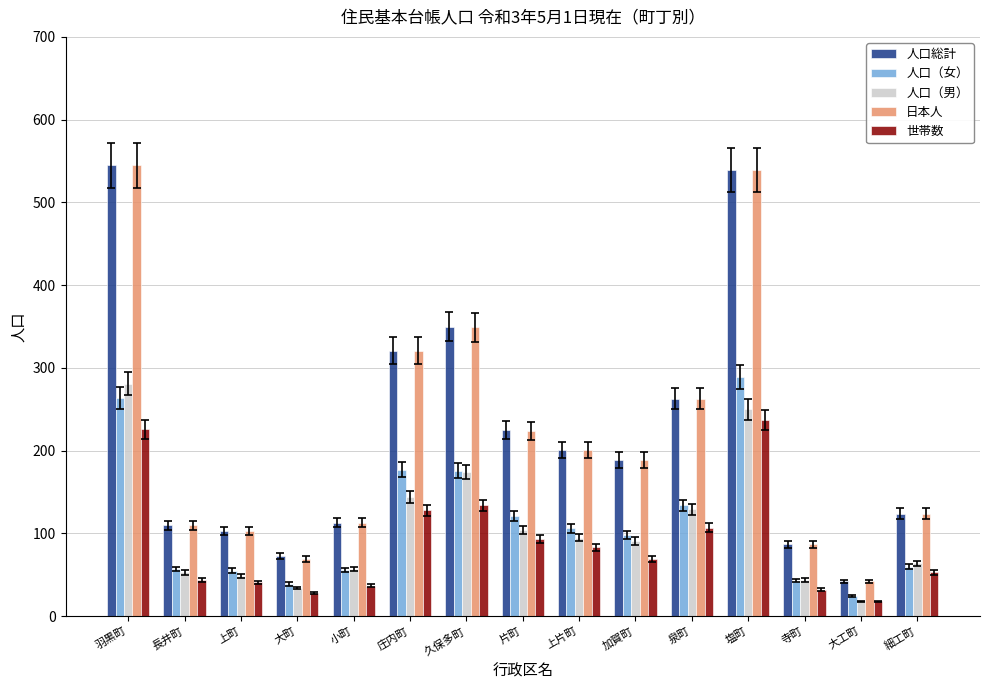

At which label does 人口総計 reach its minimum?

大工町